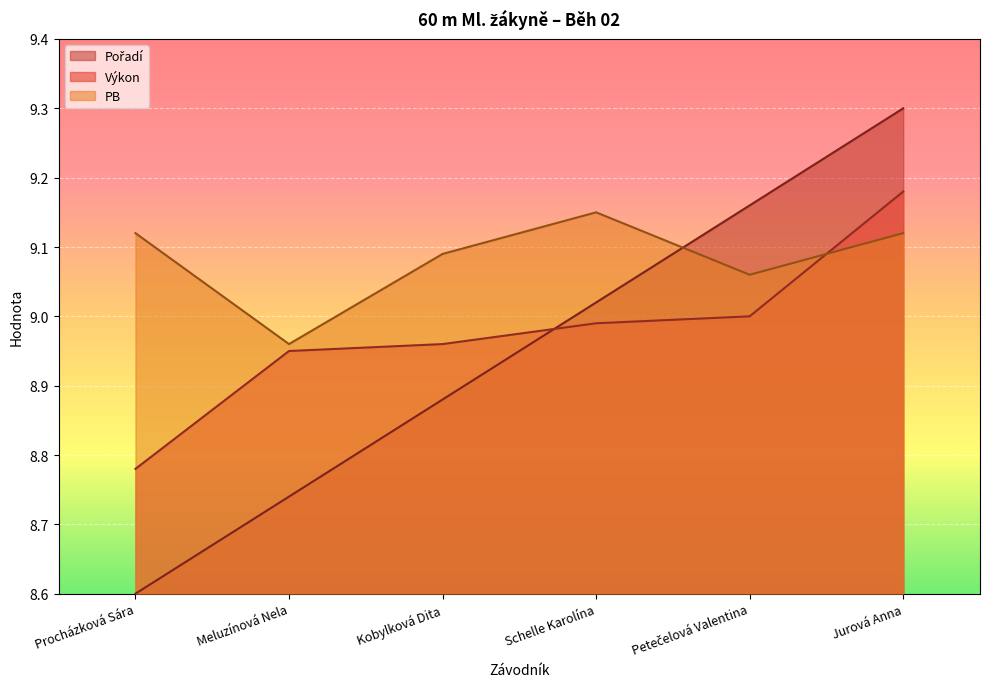

Which category has the lowest value in the Pořadí series?

Procházková Sára